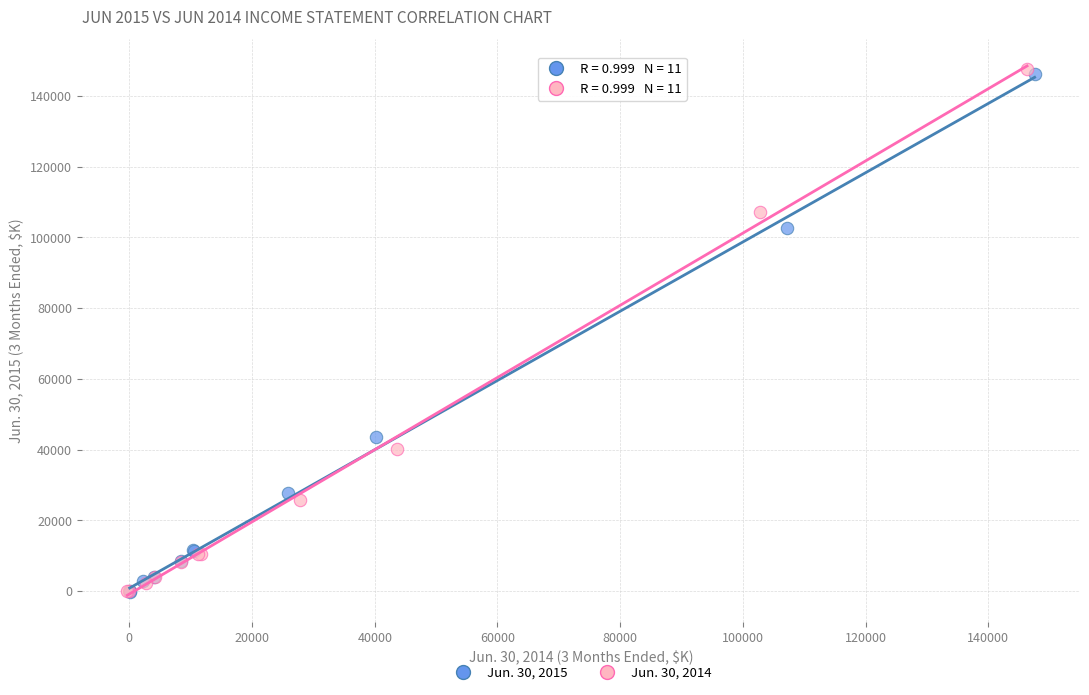

Which series has the widest spread of Y values?

Jun. 30, 2014